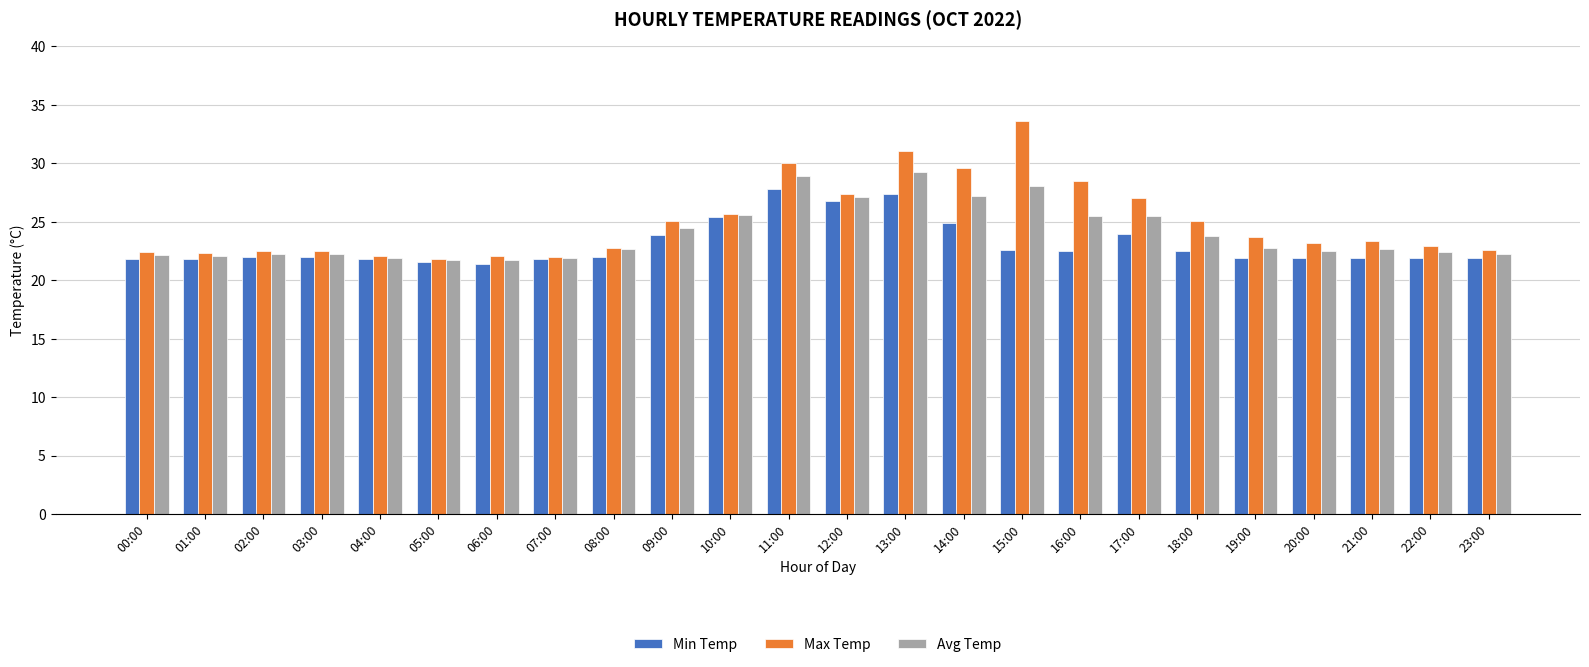

Is the value of Avg Temp at 09:00 greater than the value of Max Temp at 12:00?

No